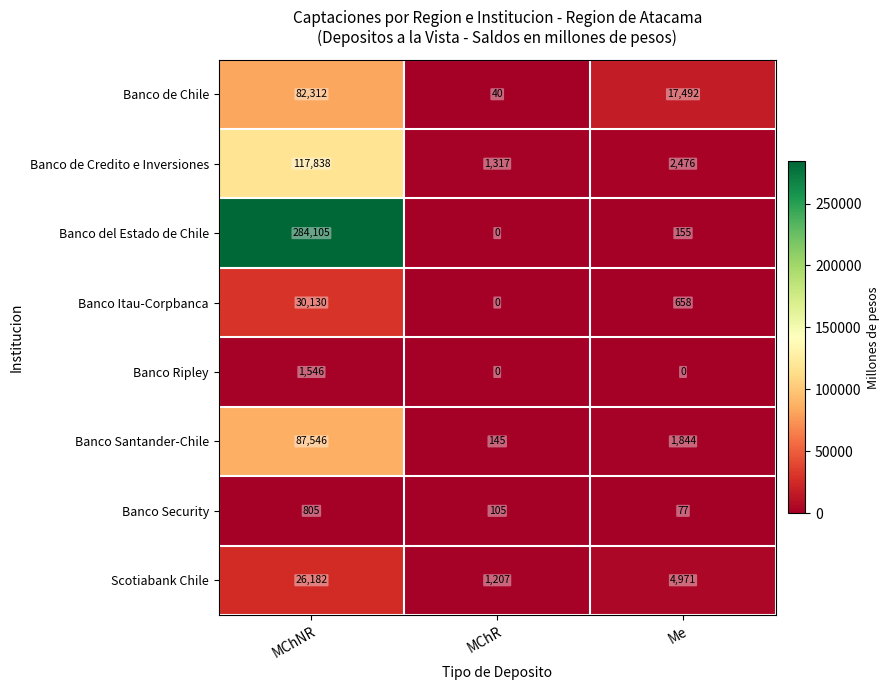

What is the approximate value of Banco de Chile at MChR, to the nearest 10?

40